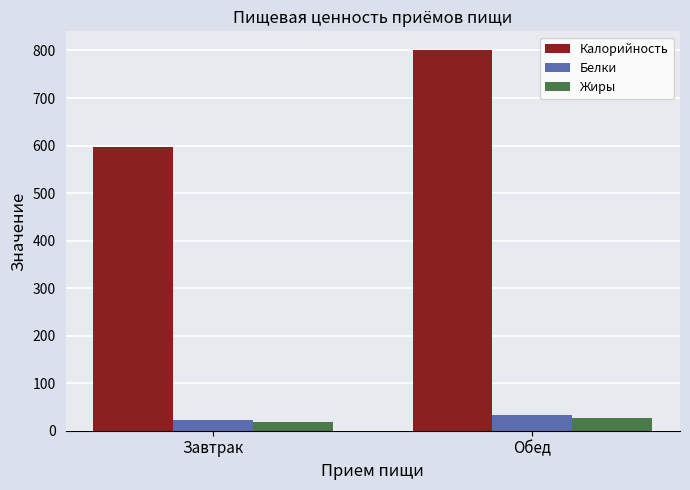

Which series has the largest total across all categories?

Калорийность